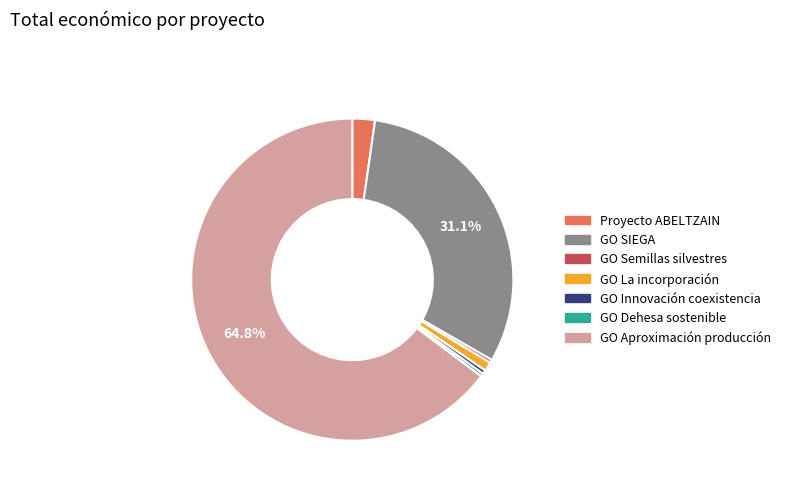

What is the majority slice?

GO Aproximación producción